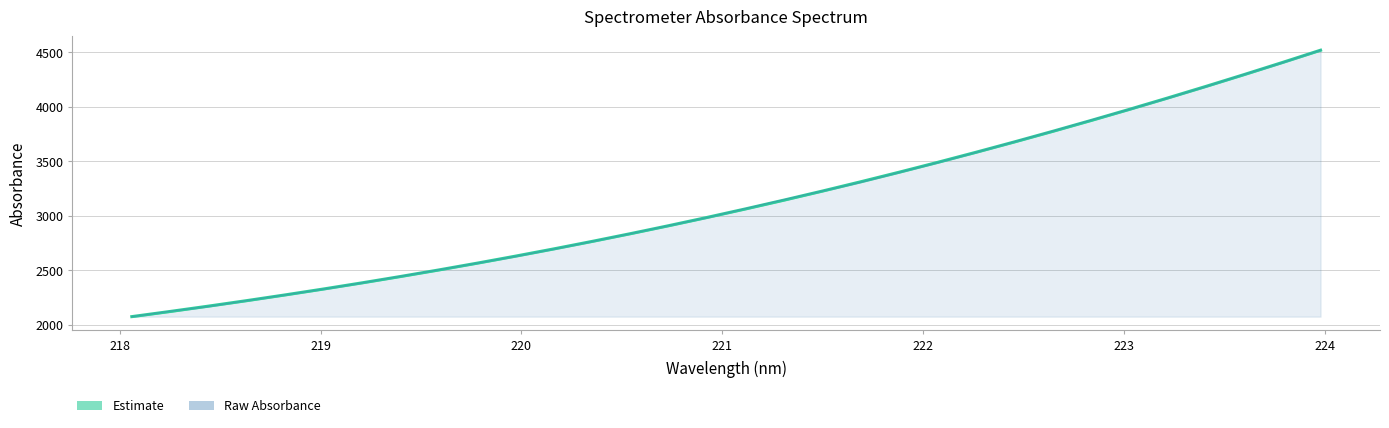

What is the highest value of the Estimate series?

4519.3